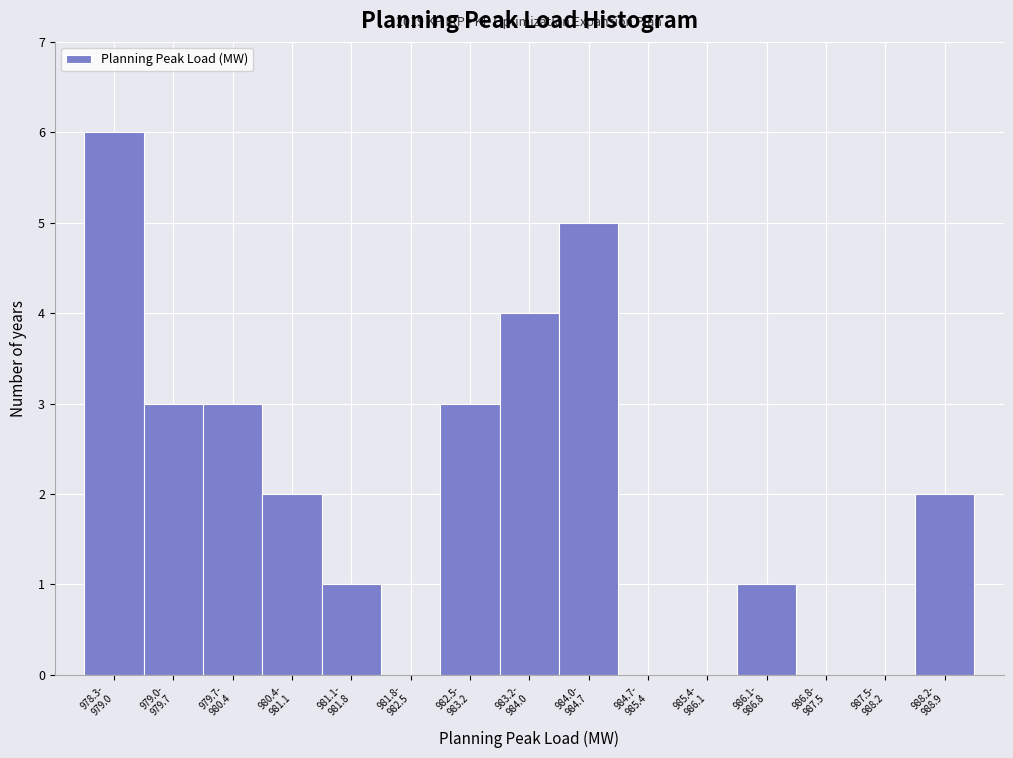

What is the greatest value displayed?

6